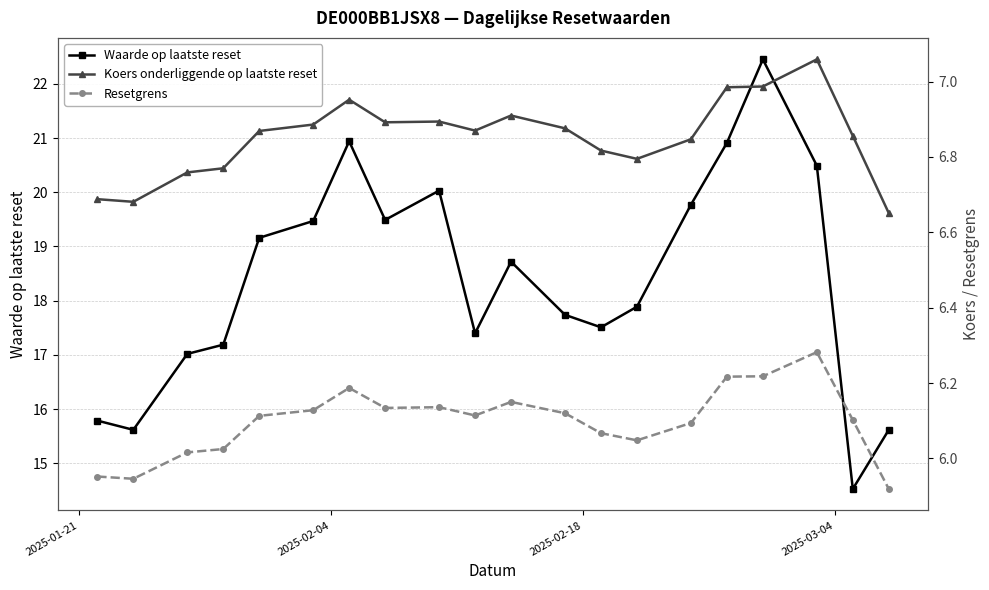

What is the value of the Waarde op laatste reset point at the 13th from the left?

17.5